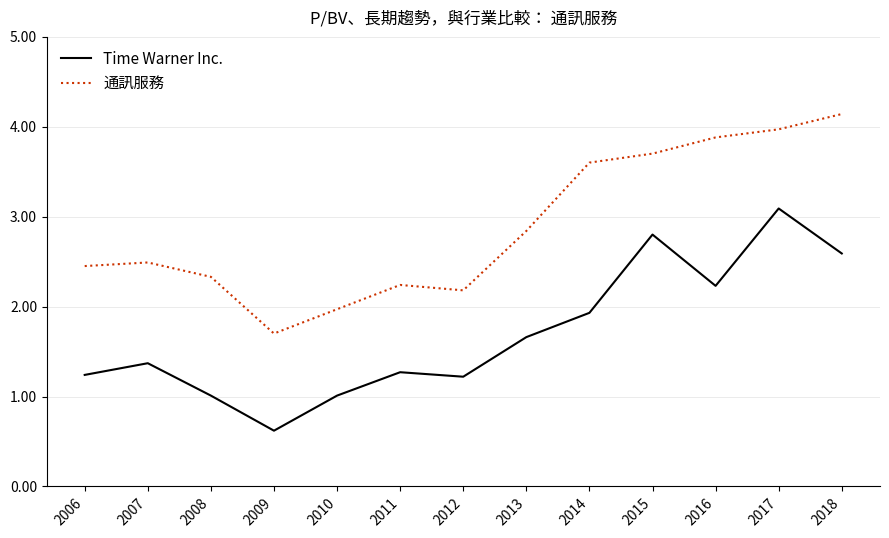

True or false: Time Warner Inc. has a value of 2.6 at 2018.

True